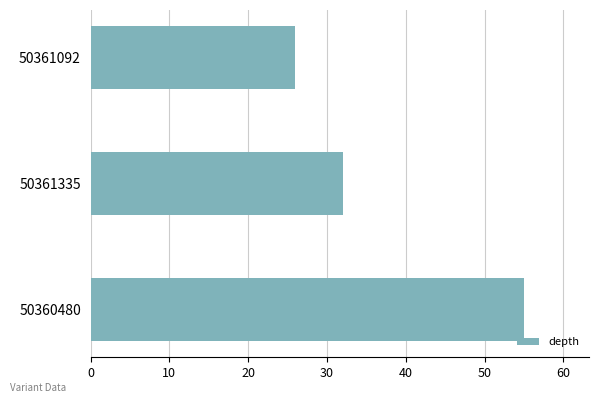

What is the difference between the maximum and minimum values?

29